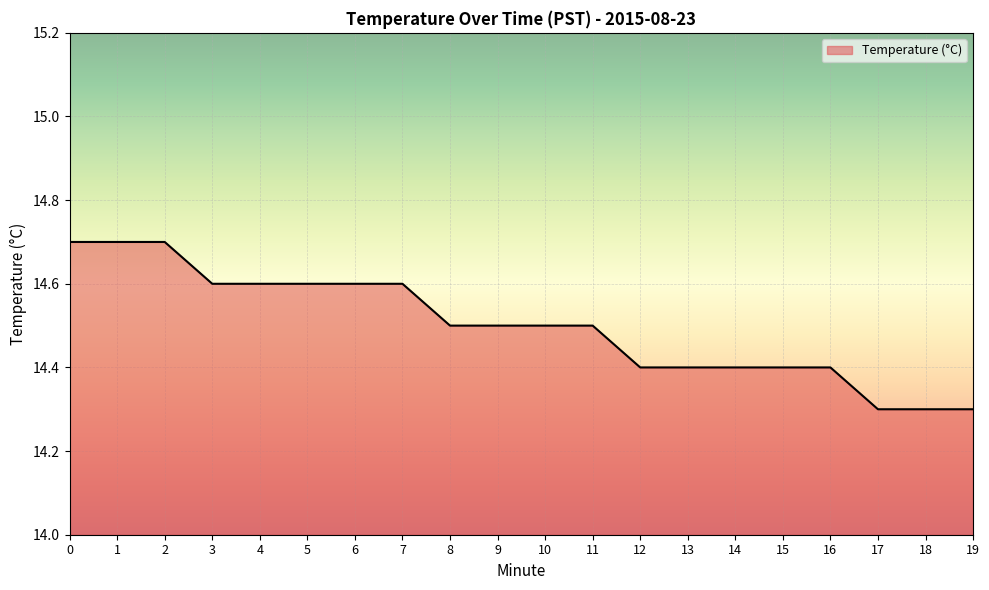

What is the difference between the maximum and minimum values?

0.4